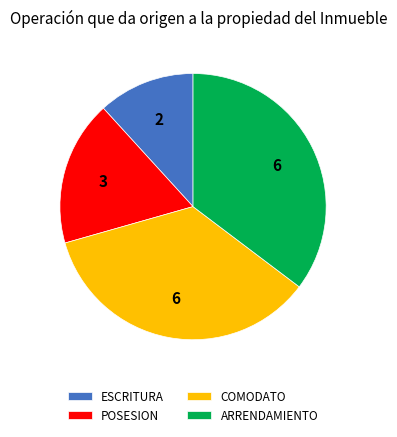

Count the number of slices in the pie.

4